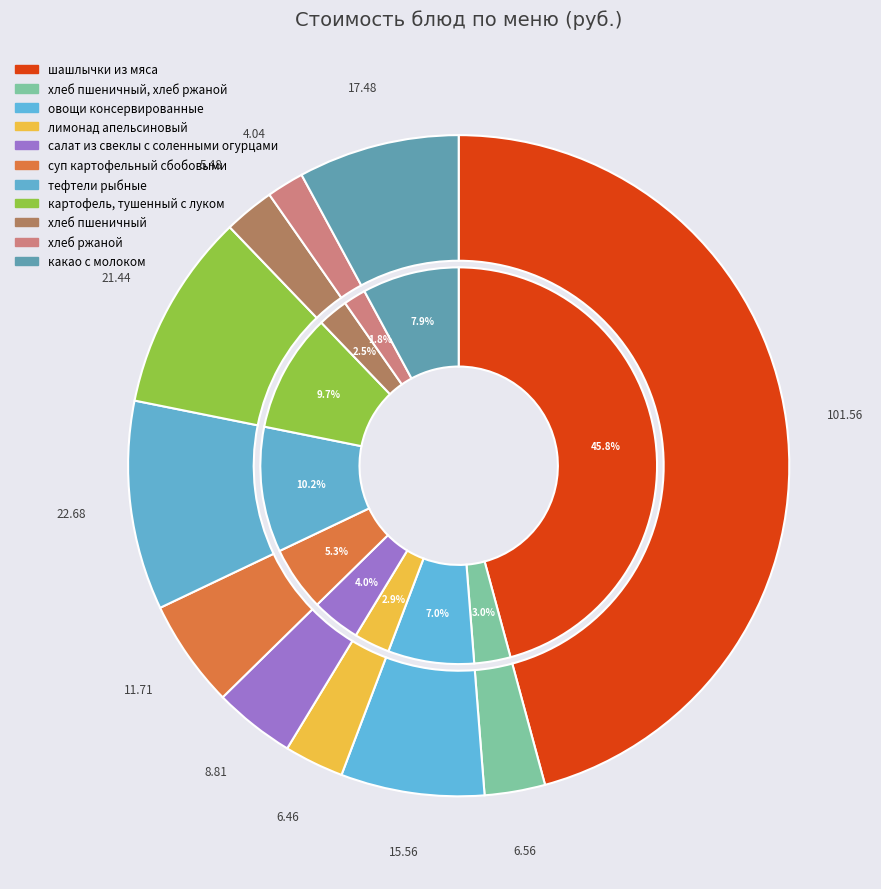

Which slice is the largest?

шашлычки из мяса